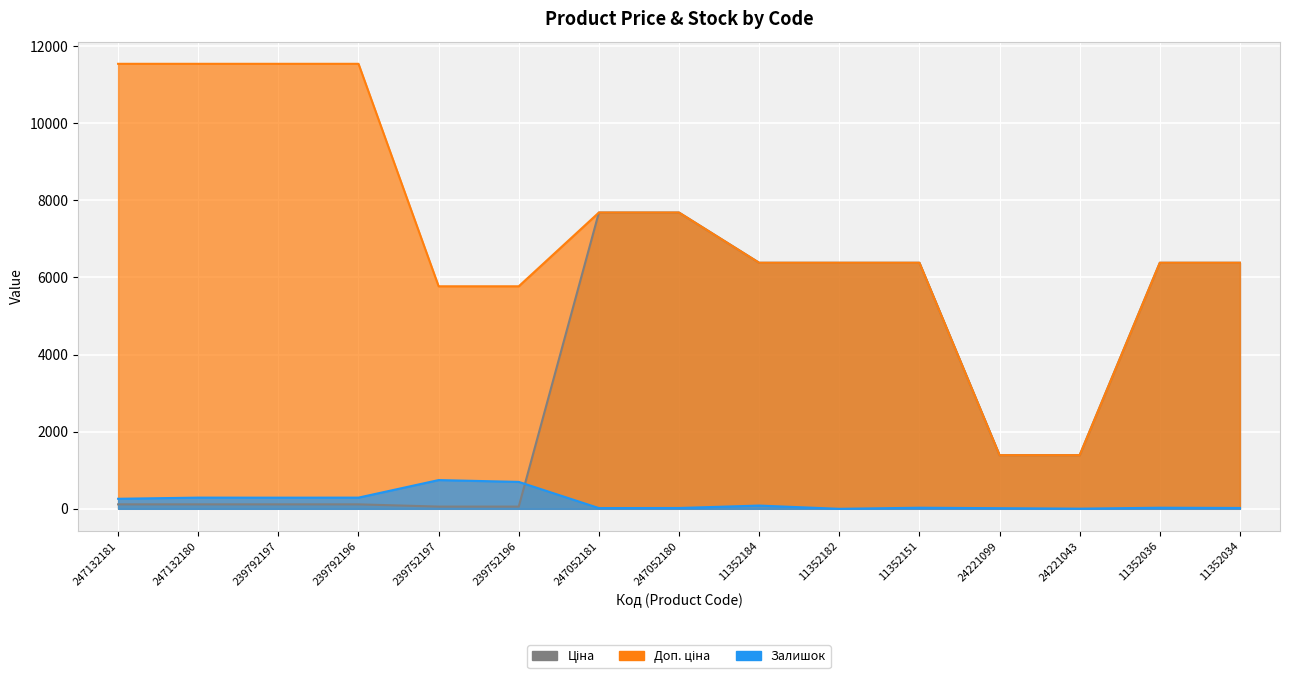

What is the label of the 12th point from the right?

239792196